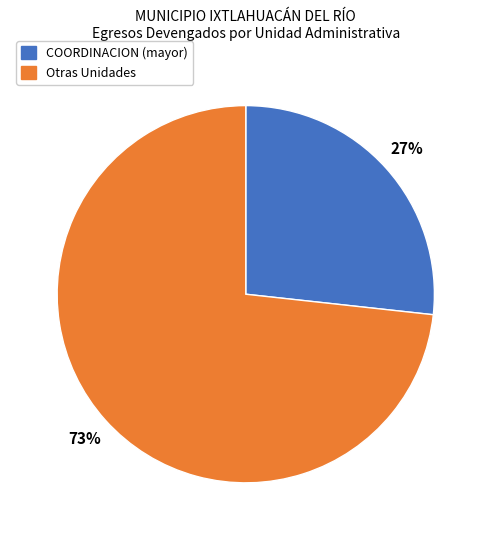

To the nearest percent, what is the average slice percentage?

50%